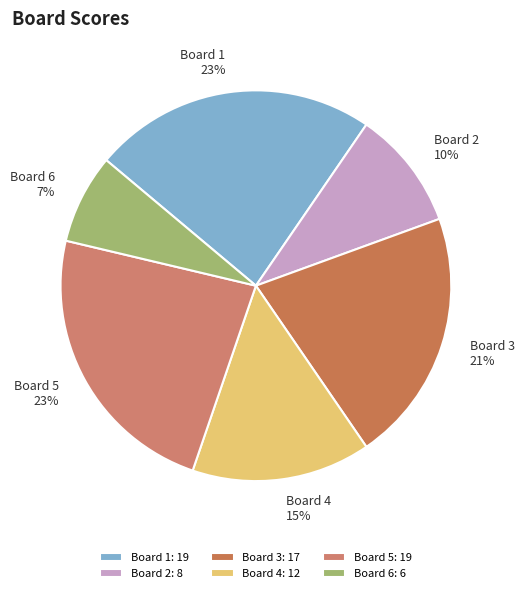

To the nearest percent, what portion does Board 2 represent?

10%